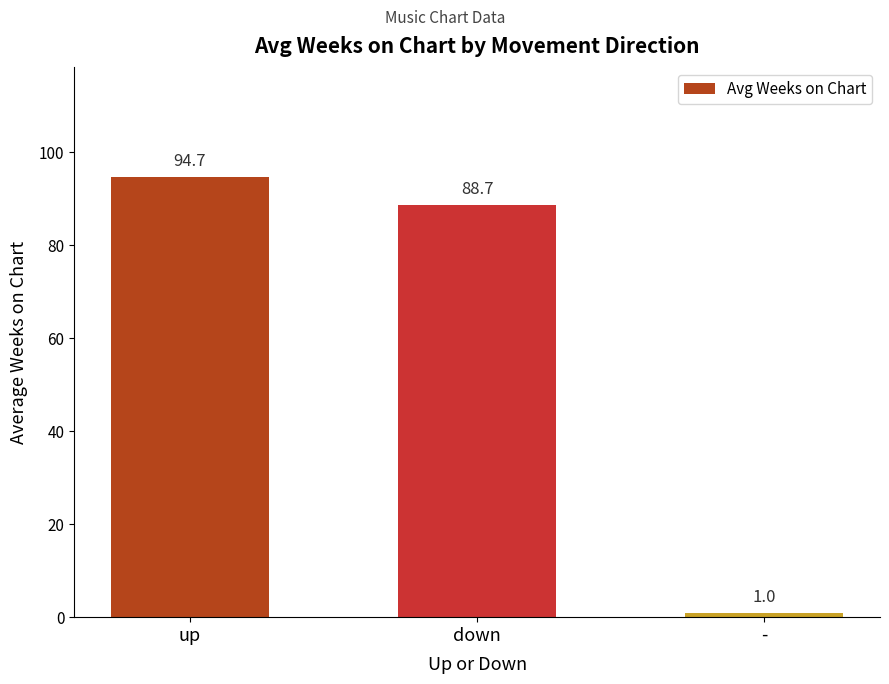

What is the greatest value displayed?

94.7